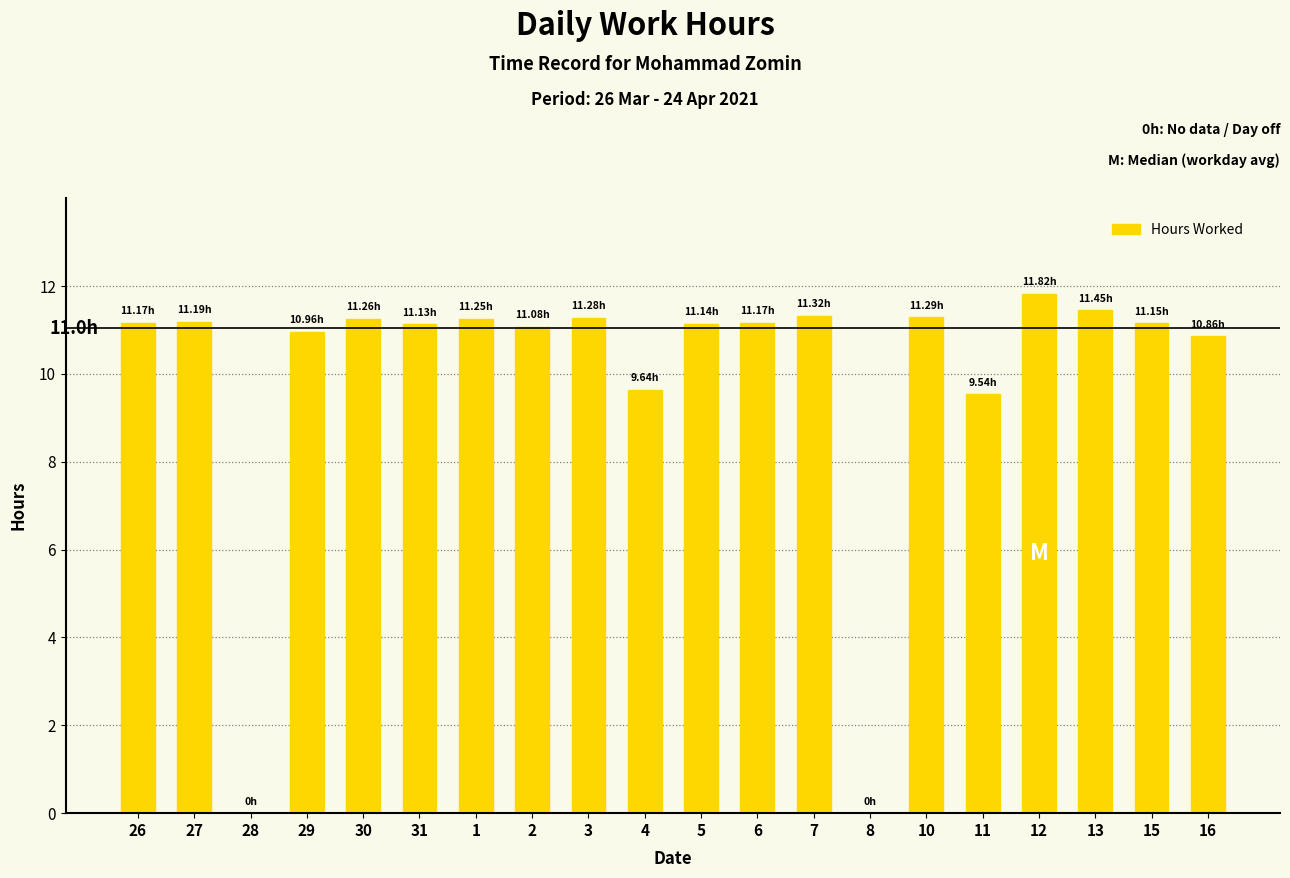

Is it true that the value at 4 is 6.6?

False